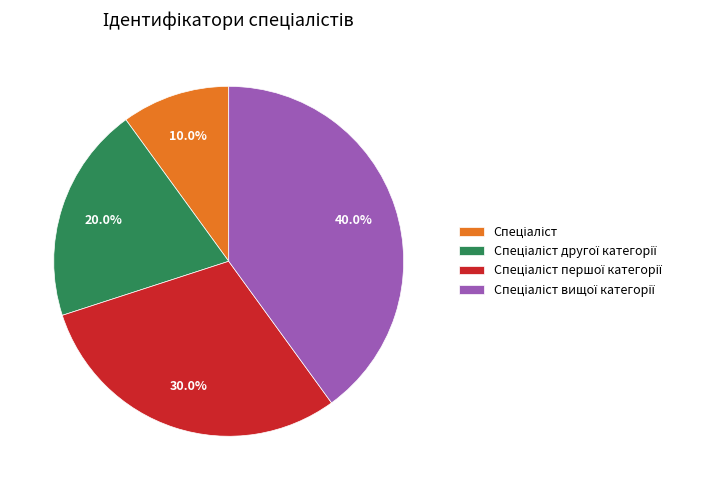

Is there a majority slice in this chart?

No